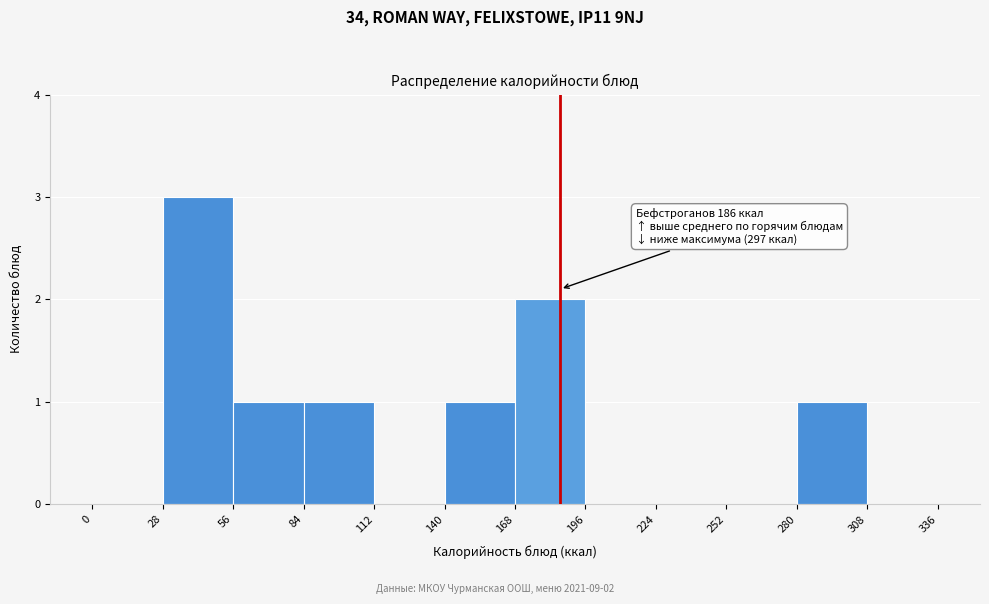

Which range on the x-axis has the tallest bar?

28 to 56